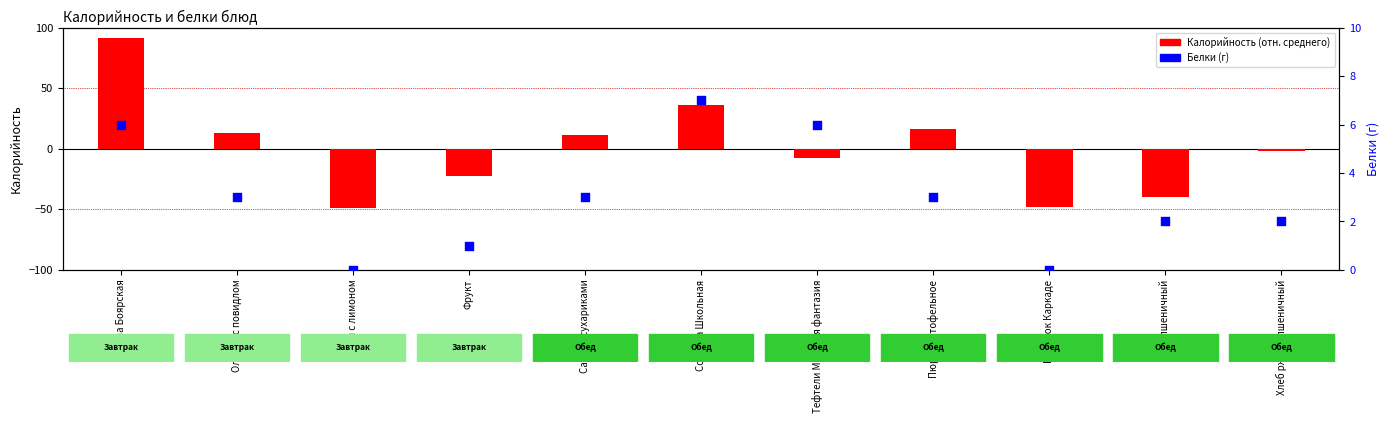

Which series has the widest spread of Y values?

Калорийность (отн. среднего)